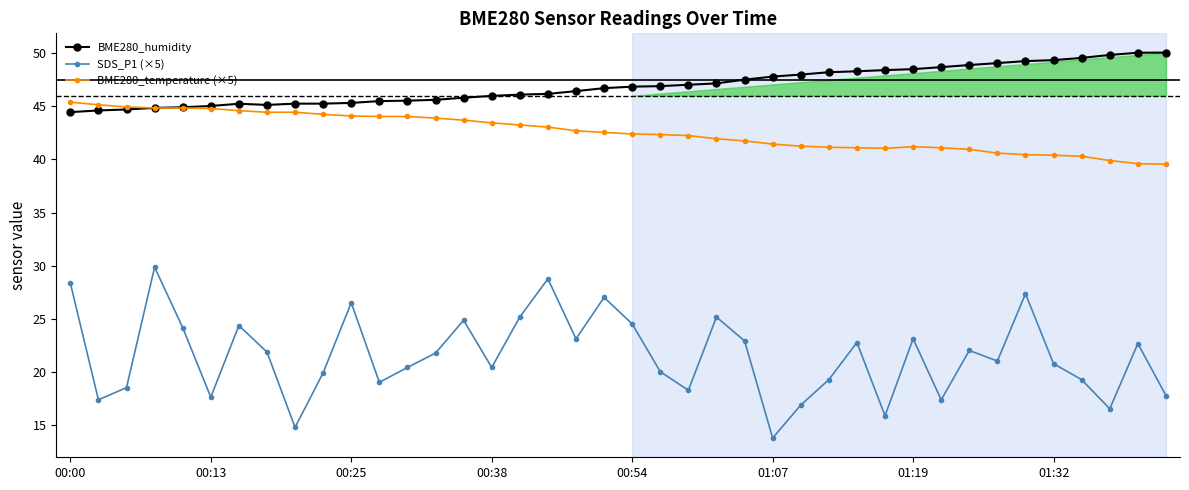

At how many categories does at least one series exceed 46?

24